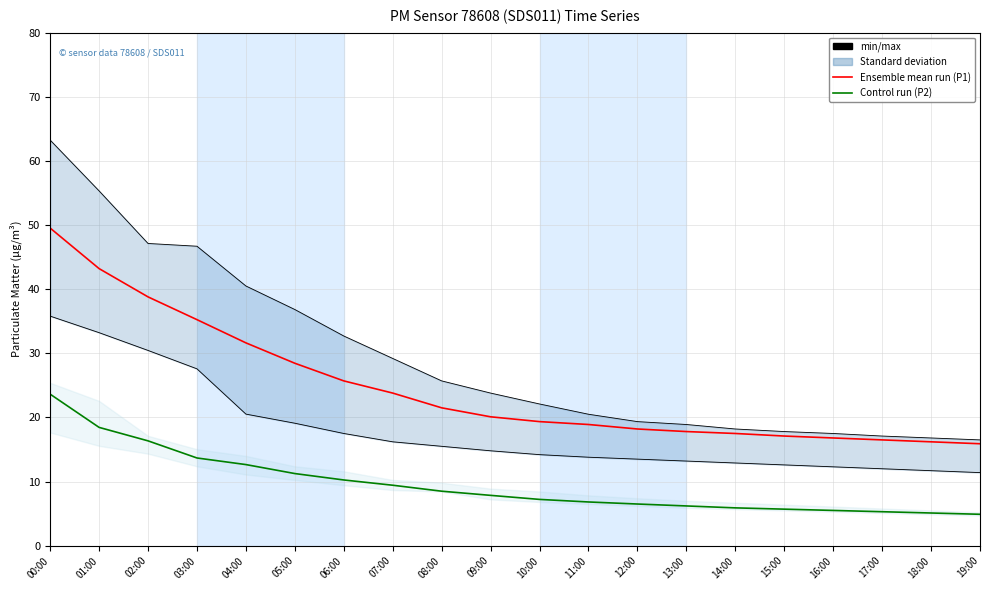

Is the value of P2 control run at 19:00 greater than the value of P1 mean run at 05:00?

No